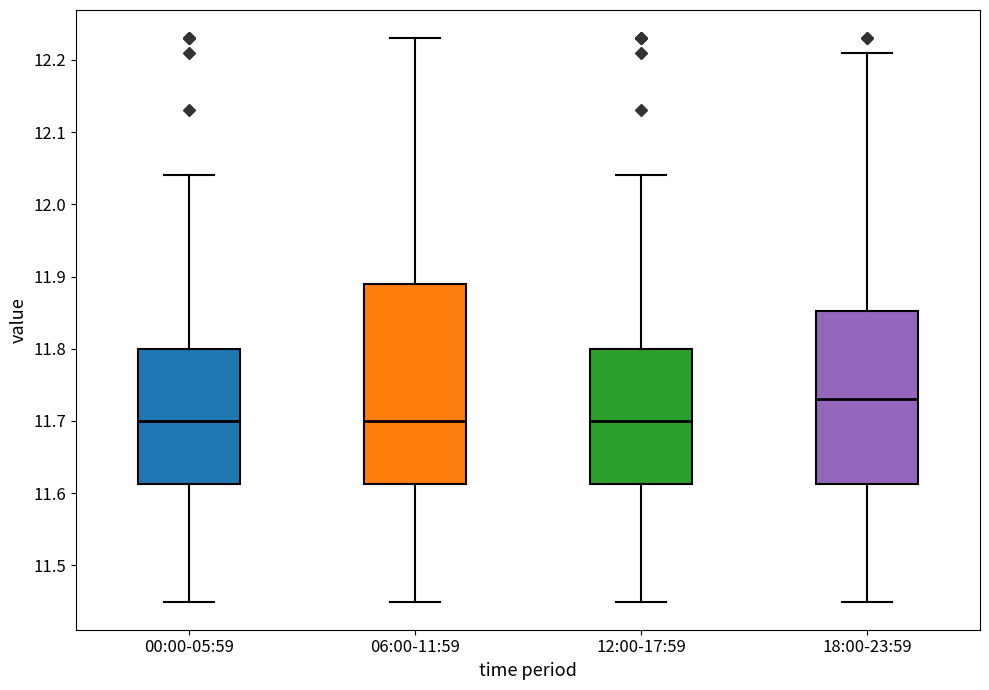

Reading left to right, read every box against the y-axis: the position of its median line, the range the box covers, and the ends of its whiskers. The values are not printed on the chart, so give them approximately, as read against the axis.

00:00-05:59: median 11.70, box 11.61 to 11.80, whiskers 11.45 to 12.04
06:00-11:59: median 11.70, box 11.61 to 11.89, whiskers 11.45 to 12.23
12:00-17:59: median 11.70, box 11.61 to 11.80, whiskers 11.45 to 12.04
18:00-23:59: median 11.73, box 11.61 to 11.85, whiskers 11.45 to 12.21